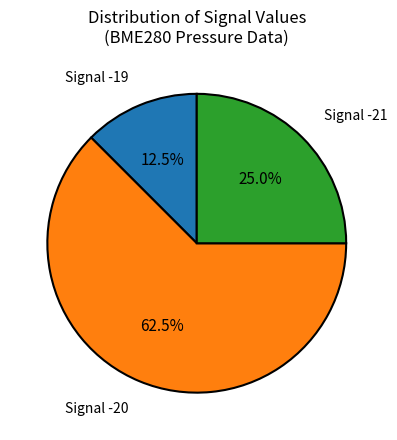

What percentage do Signal -21 and Signal -19 together represent?

37.5%